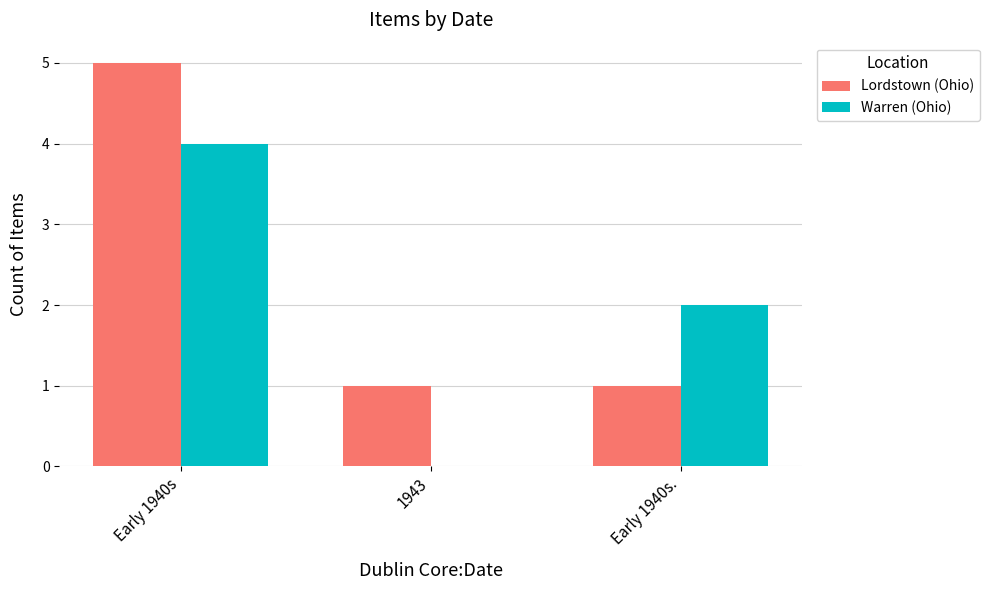

Which category has the highest value in the Lordstown (Ohio) series?

Early 1940s